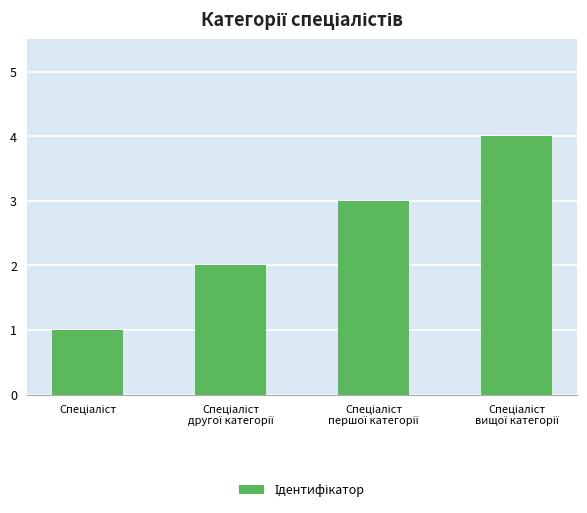

What is the difference between the maximum and minimum values?

3